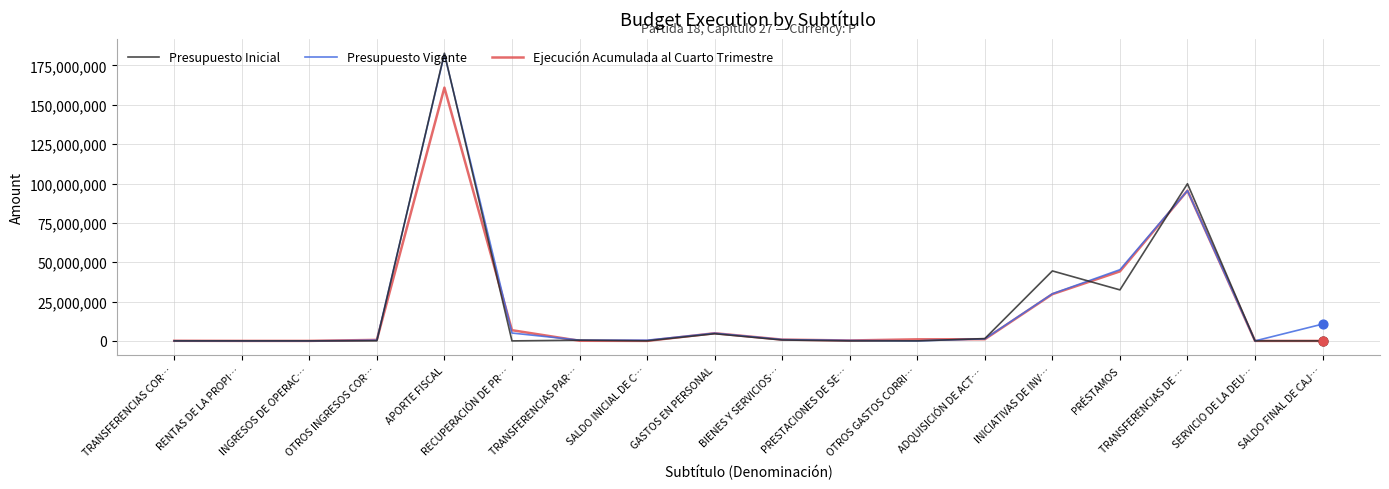

What is the total value across all series at SALDO FINAL DE CAJ…?

10675091